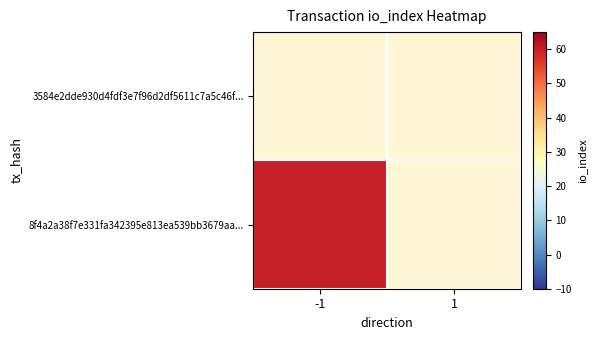

At which label does 3584e2dde930d4fdf3e7f96d2df5611c7a5c46f... reach its peak?

-1